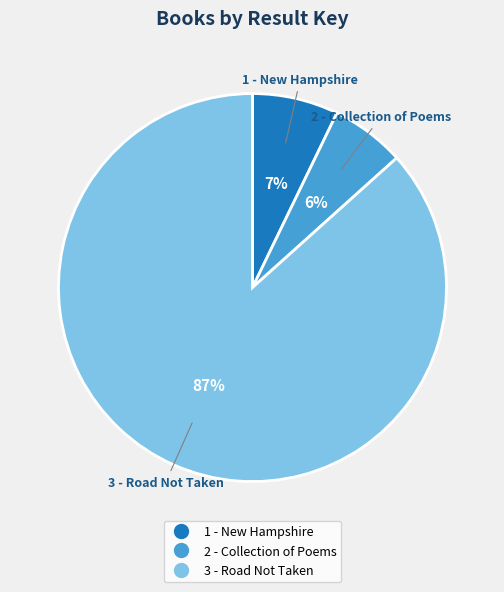

Do 2 - Collection of Poems and 1 - New Hampshire together represent more than half of the pie?

No